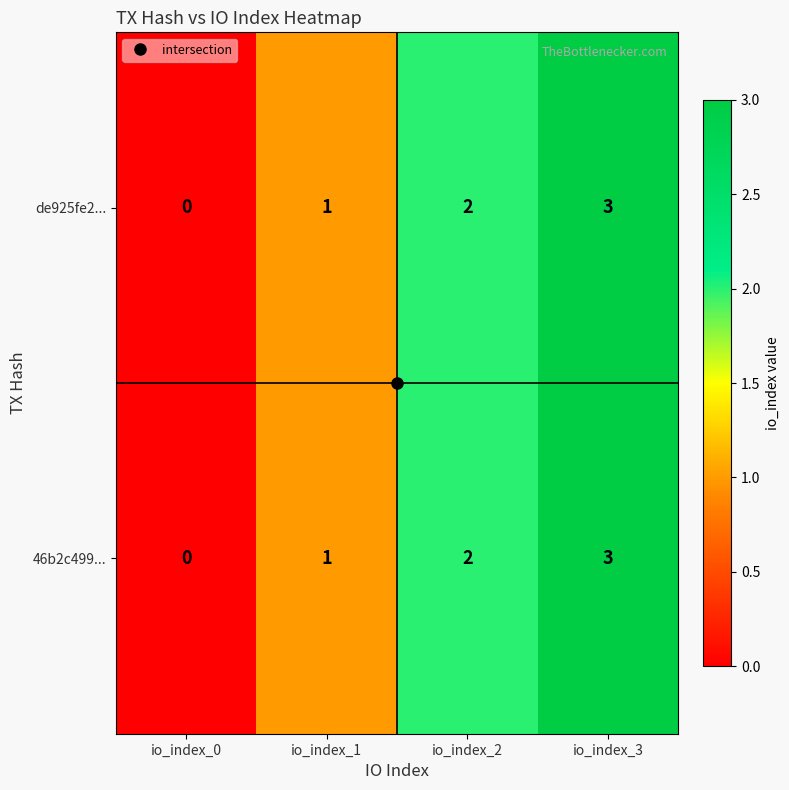

What is the maximum value shown in the chart?

3